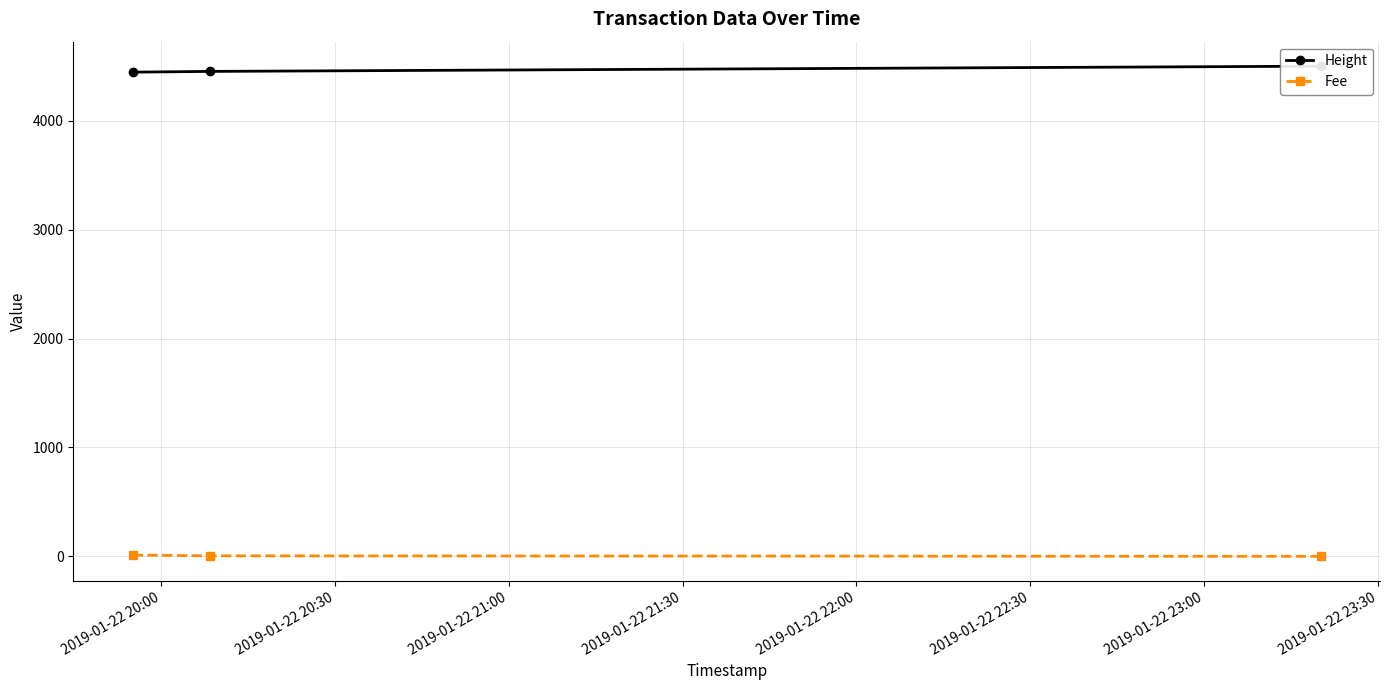

Which series has the largest range (max minus min)?

Height